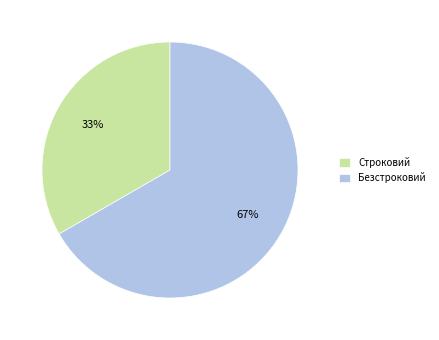

True or false: Строковий accounts for 33% of the total.

True